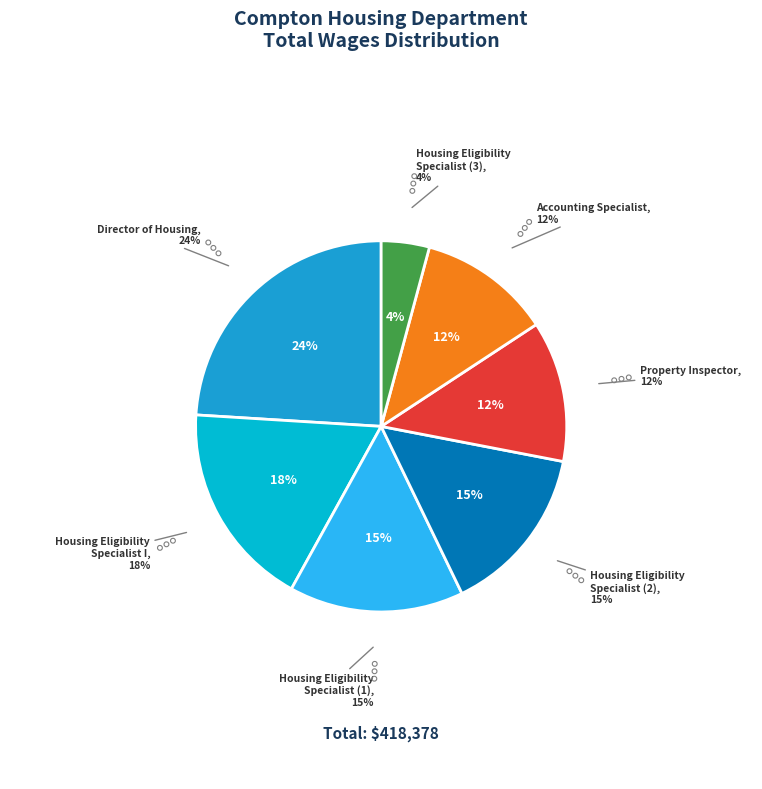

To the nearest percent, what percentage of the pie is Housing Eligibility Specialist?

4%